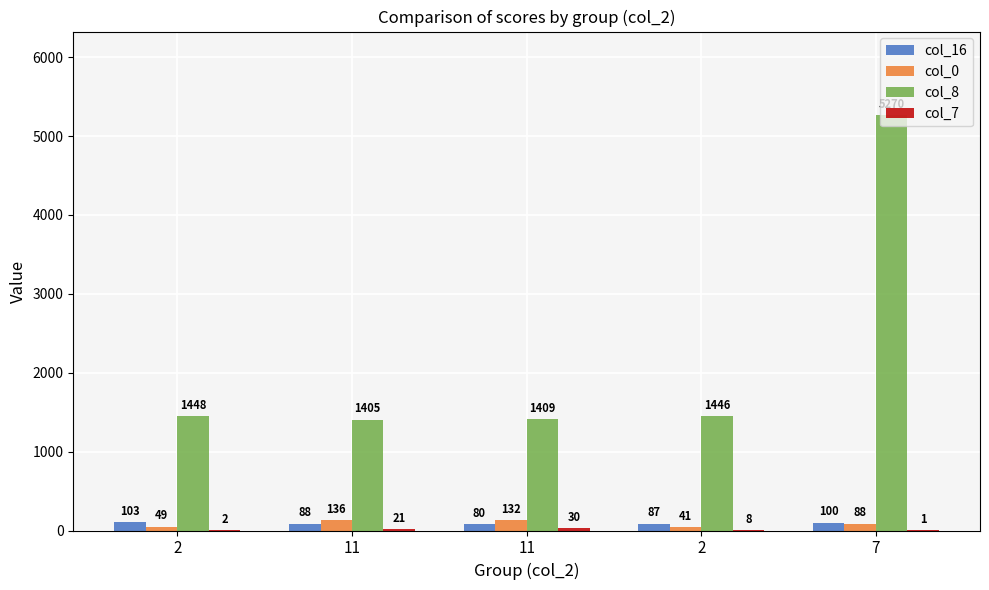

Does the chart contain stacked bars?

No